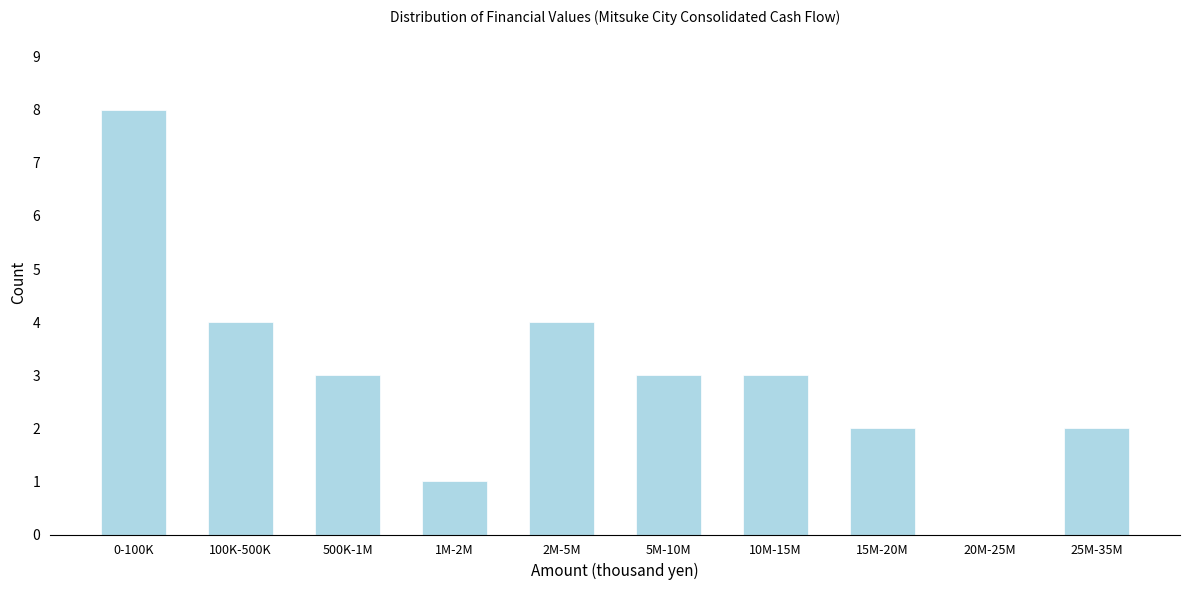

What is the change in value from 0-100K to 100K-500K?

-4